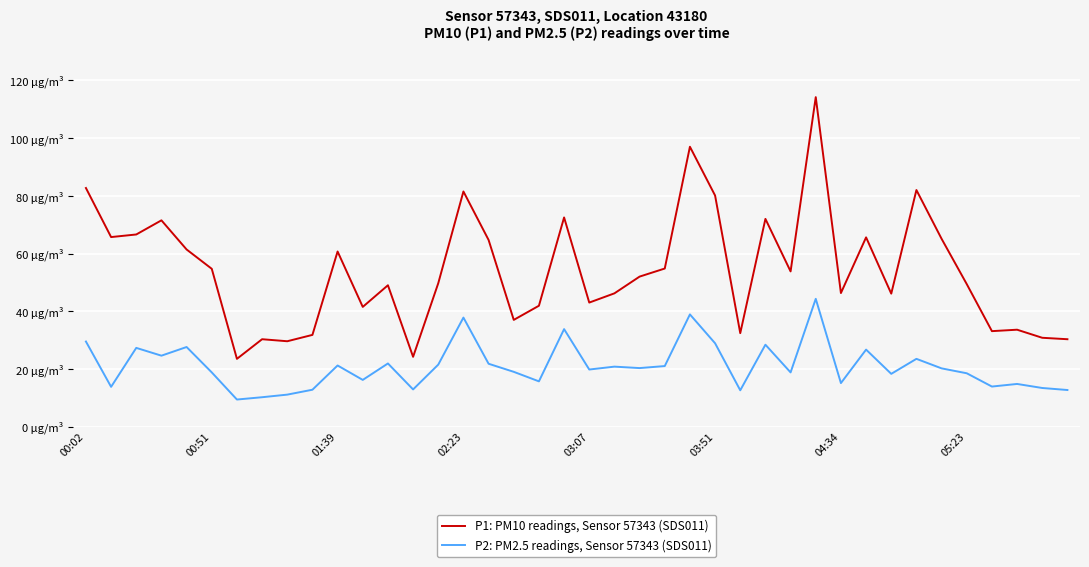

Is this an area chart (filled region under the line)?

No